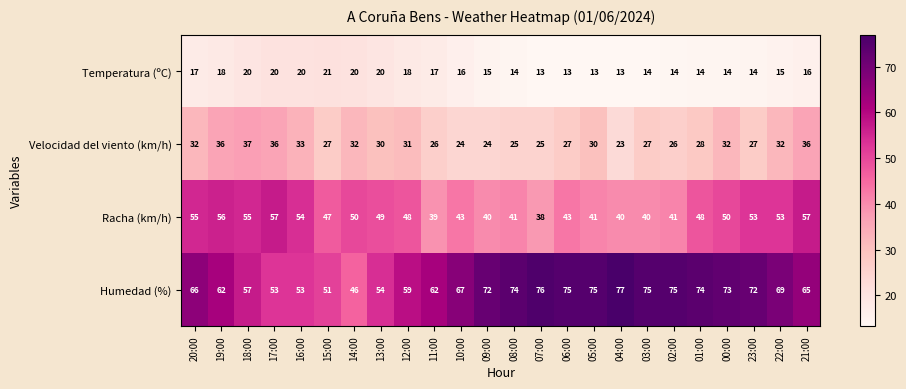

Which category has the highest value across all series?

04:00